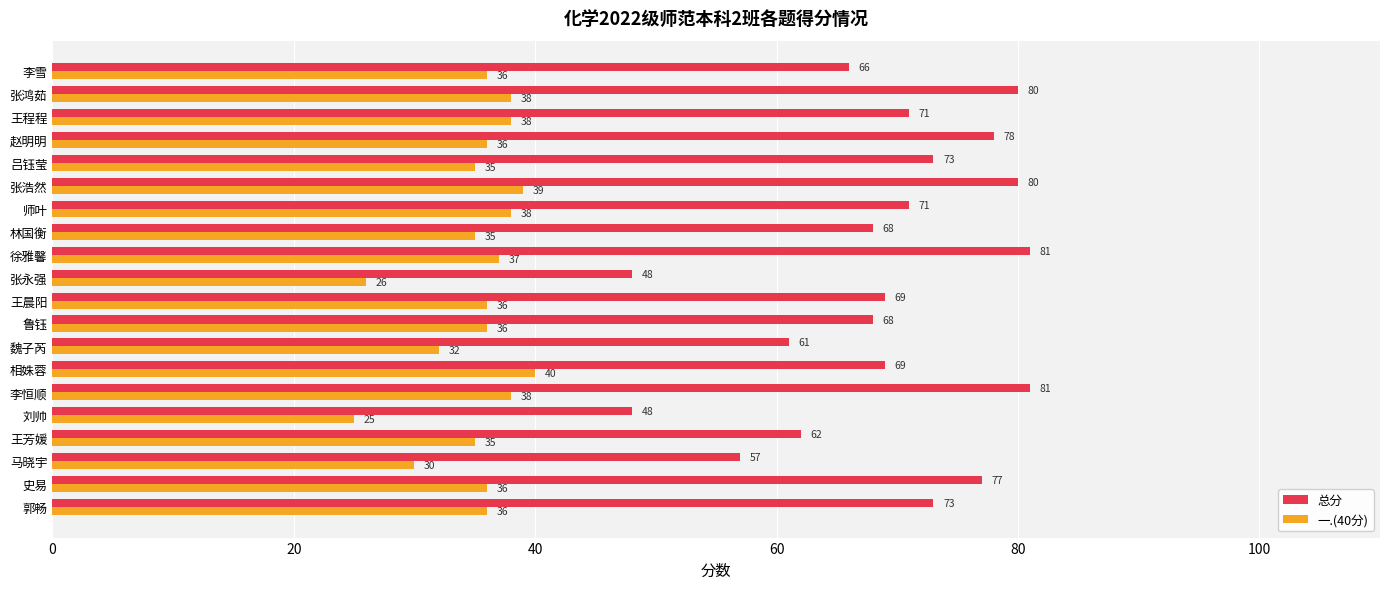

Is it true that 总分 equals 18 at 张浩然?

False